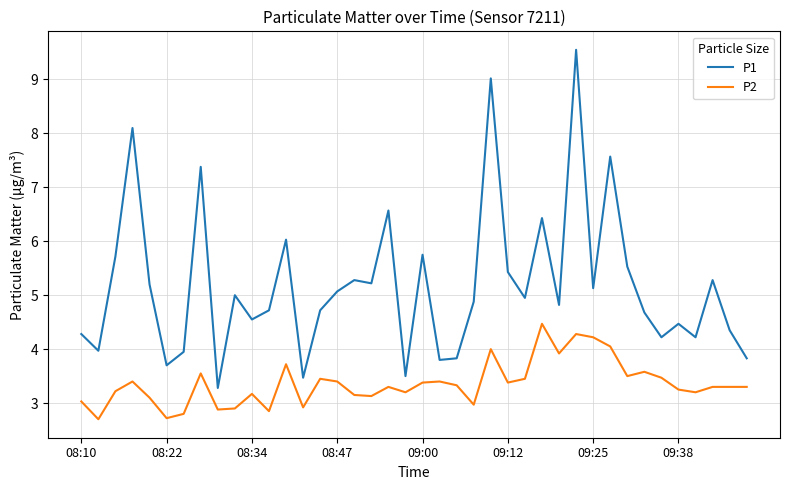

Which series has the largest total across all categories?

P1